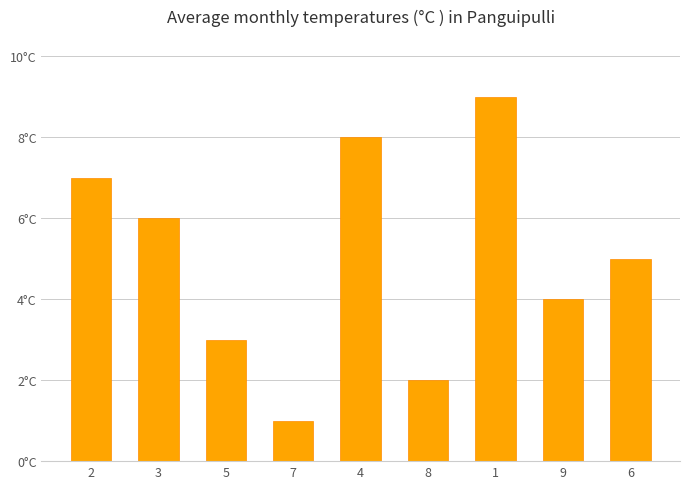

What is the sum of the values at 5 and 2?

10